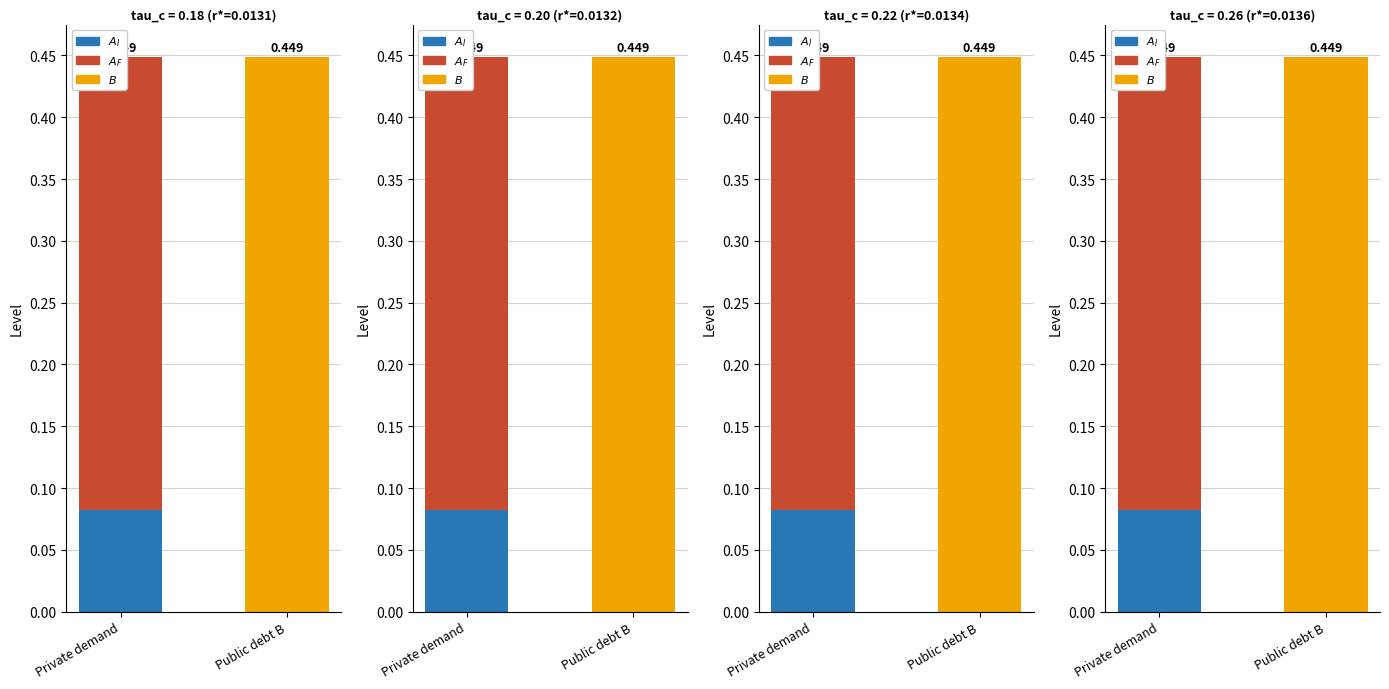

Rank the series by their average value, from lowest to highest.

A_I, A_F, B